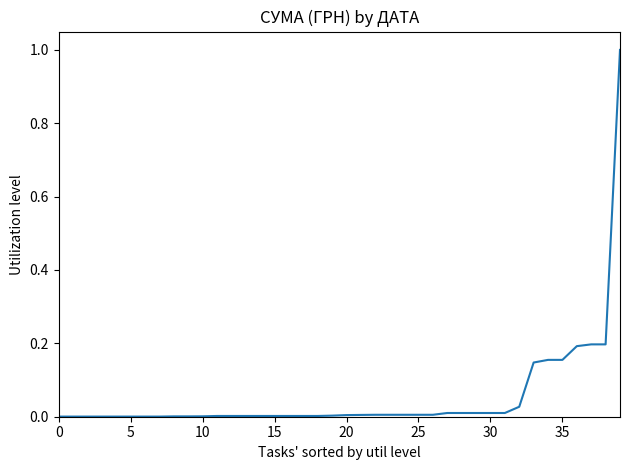

What is the greatest value displayed?

1.0